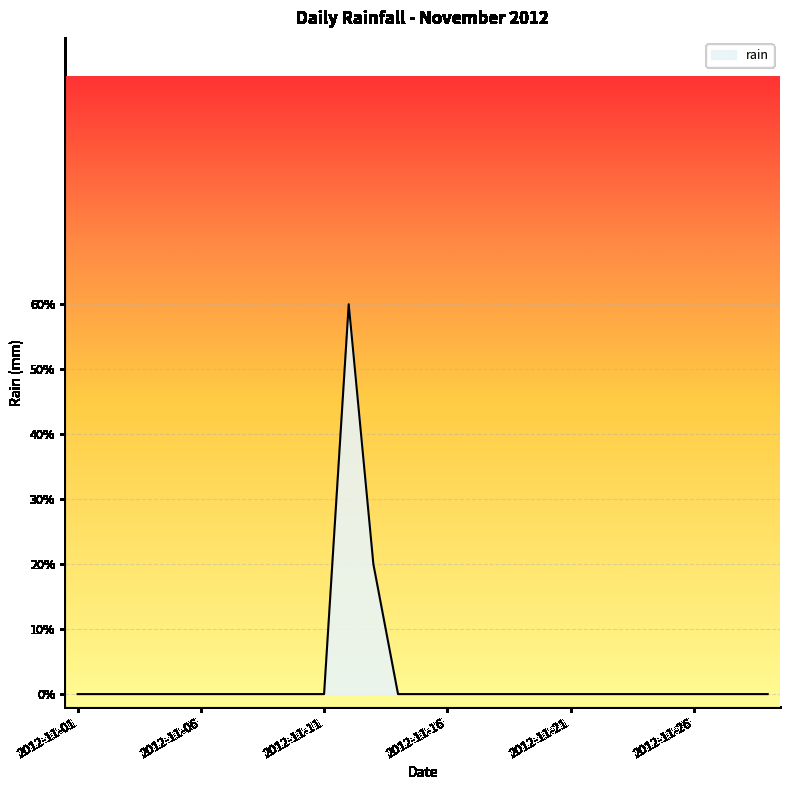

At which label is the value closest to 0?

2012-11-01